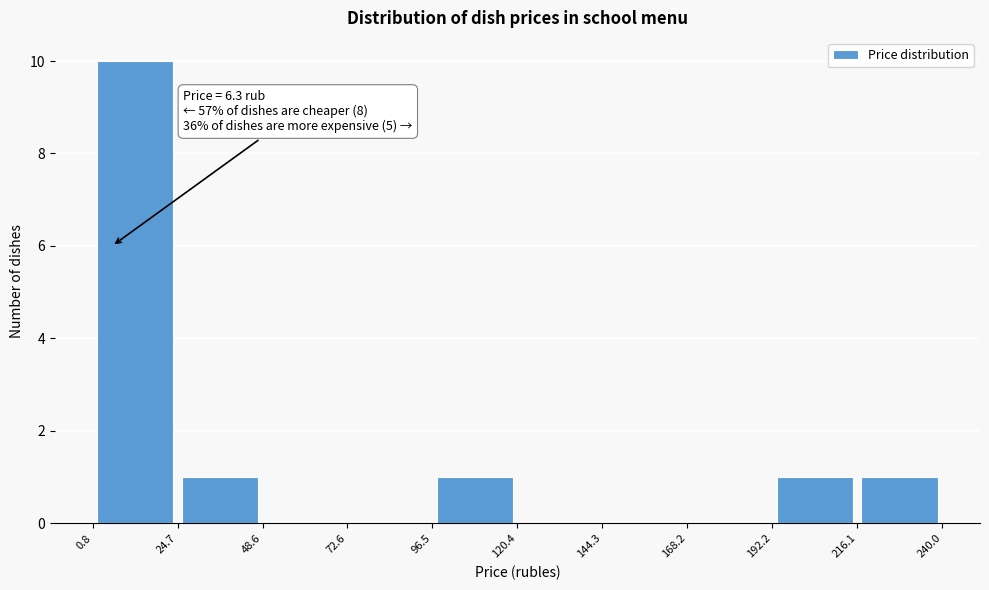

Which range on the x-axis has the tallest bar?

0.8 to 24.7